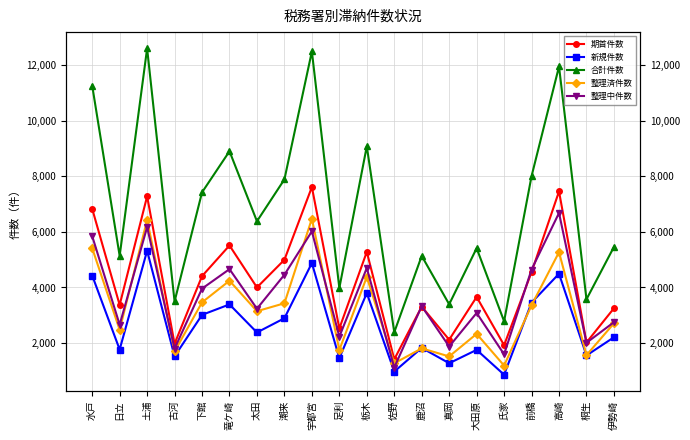

What is the difference between the 期首件数 values at 竜ケ崎 and 大田原?

1853